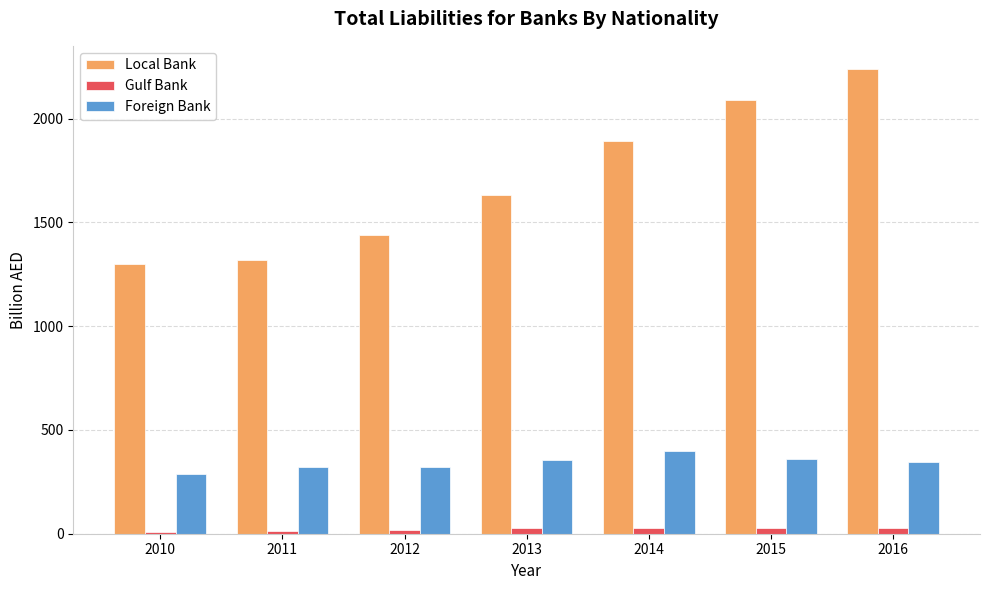

At which label does Gulf Bank first exceed 25?

2013